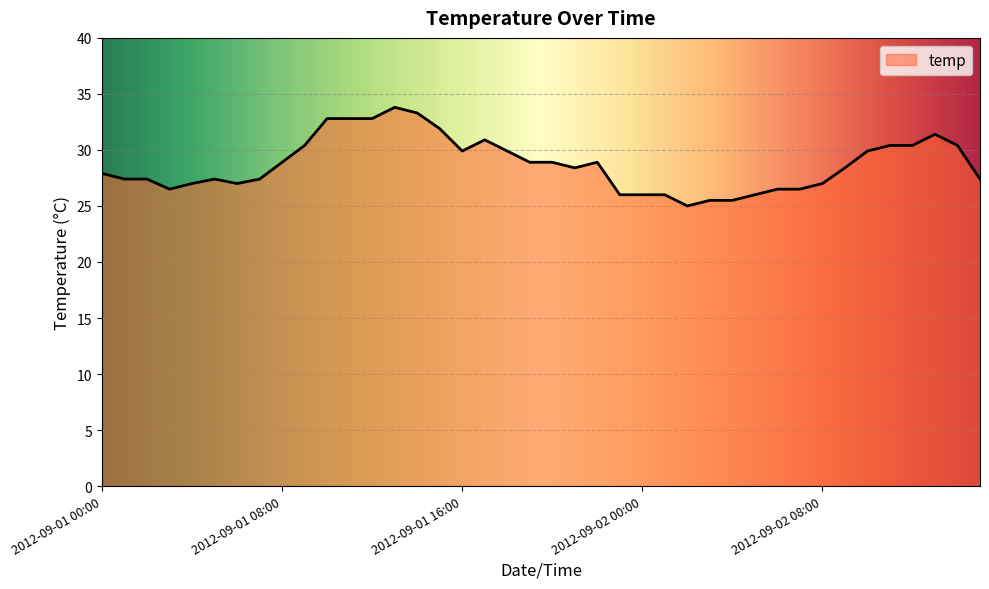

What is the difference between the maximum and minimum values?

8.8